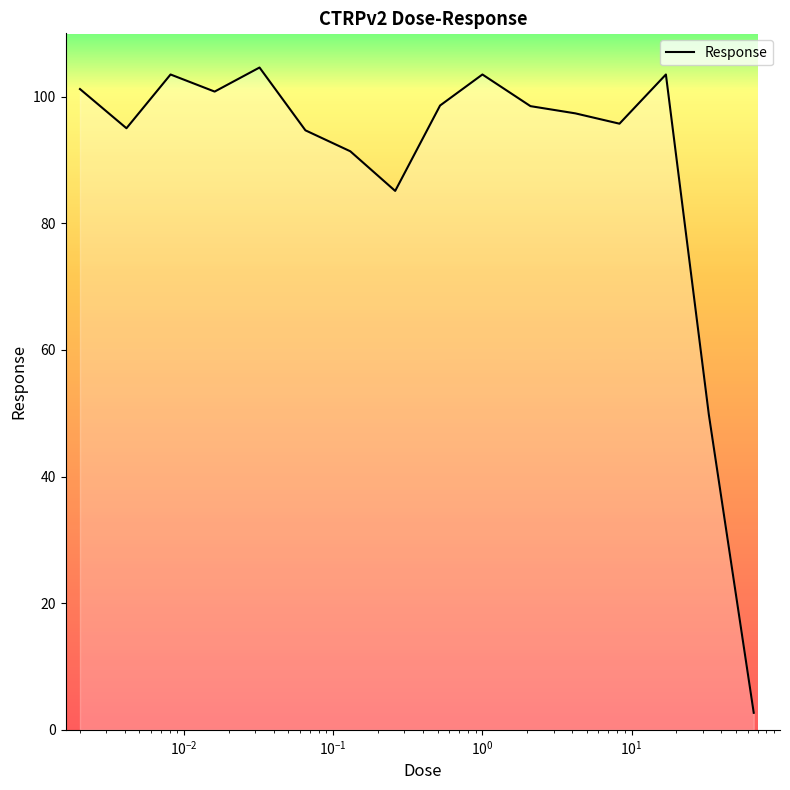

What is the smallest value displayed?

2.7